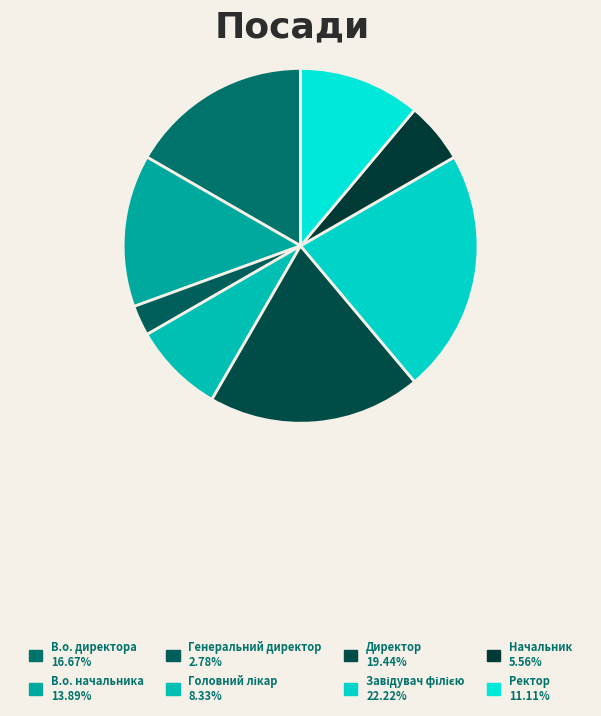

To the nearest percent, what percentage of the pie is В.о. директора?

17%